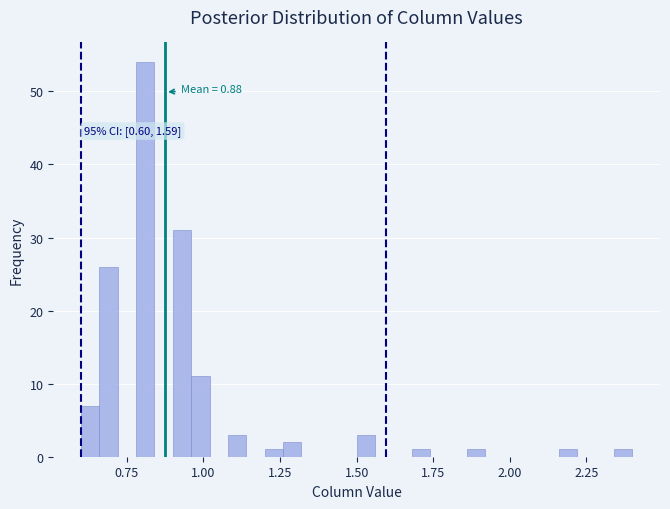

Read against the x-axis, roughly where is the centre of the tallest bar?

0.80